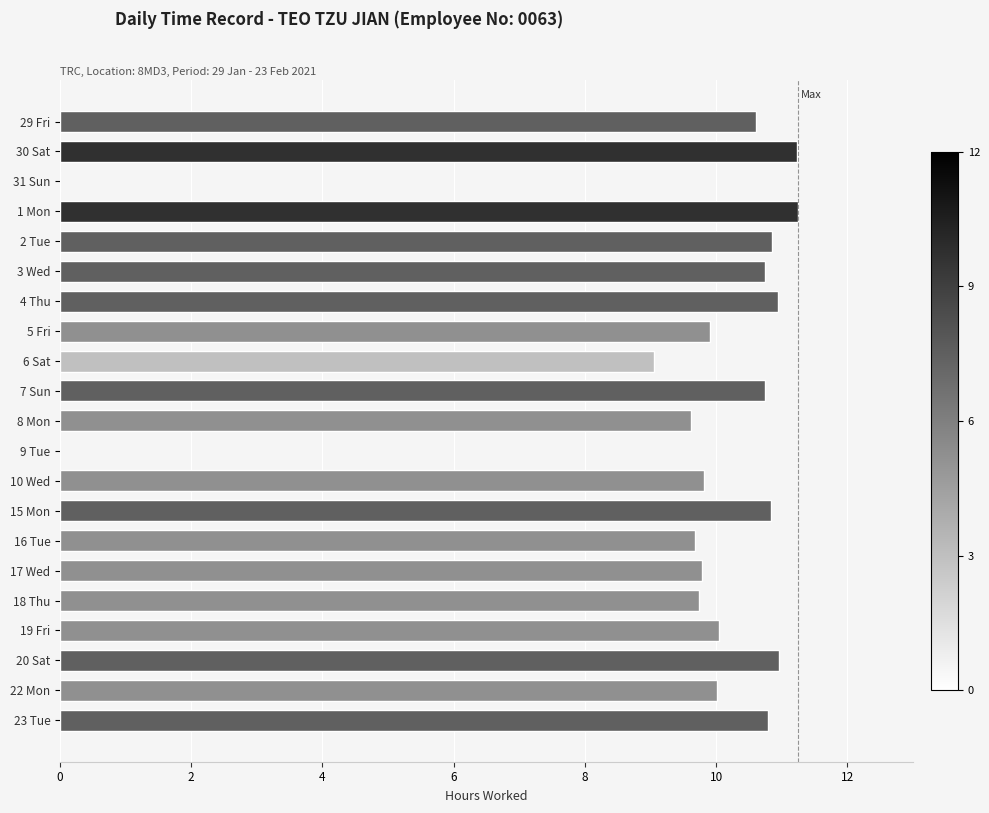

What is the maximum value shown in the chart?

11.2